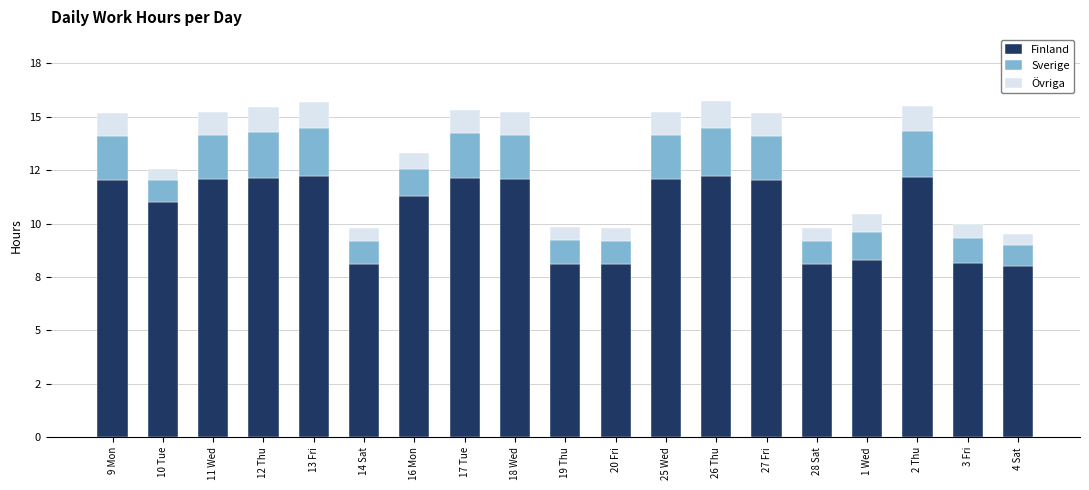

What is the lowest value of the Finland series?

8.0